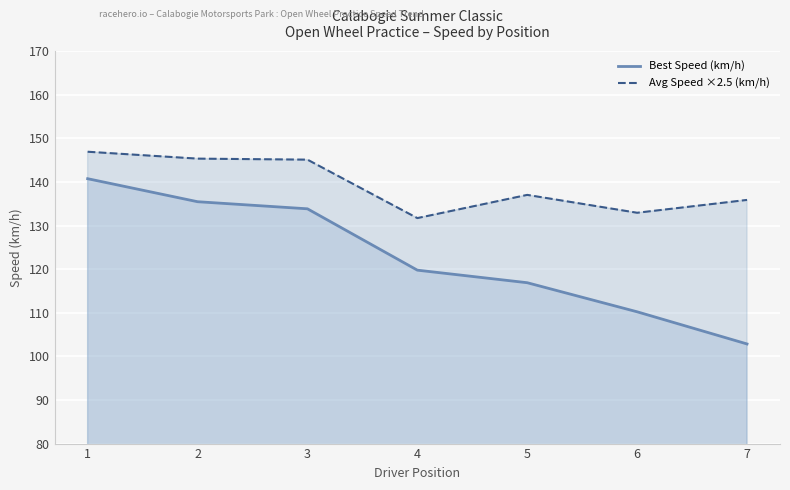

What is the sum of the Best Speed (km/h) values at 7 and 4?

222.6